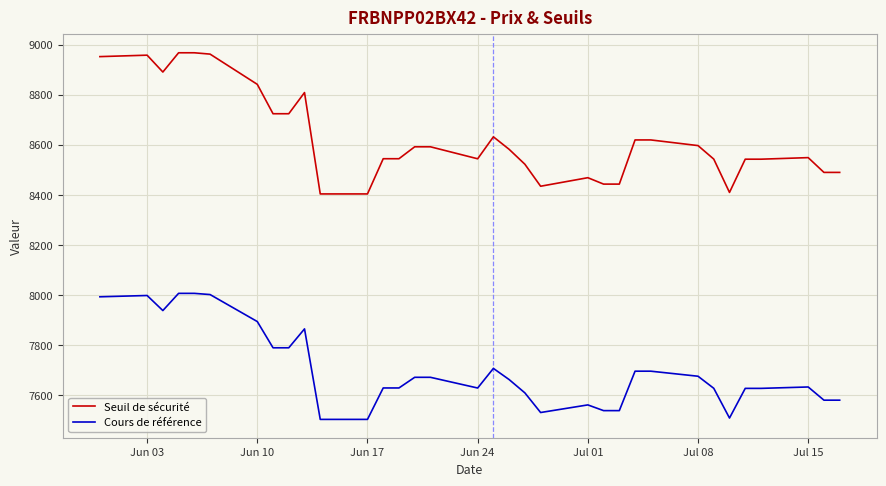

Is this an area chart (filled region under the line)?

No